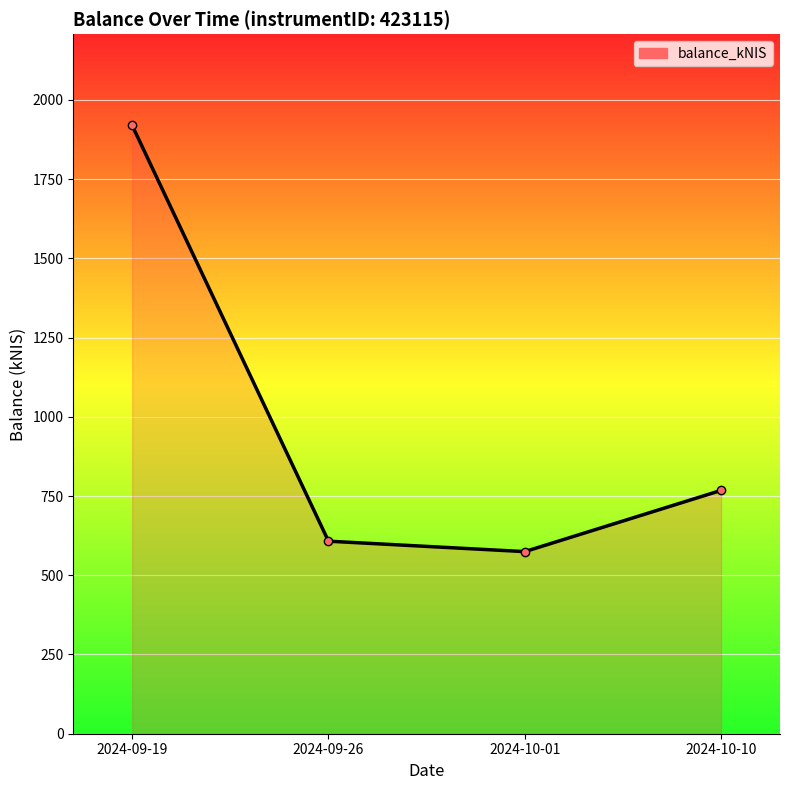

Where does the data first go above 767?

2024-09-19